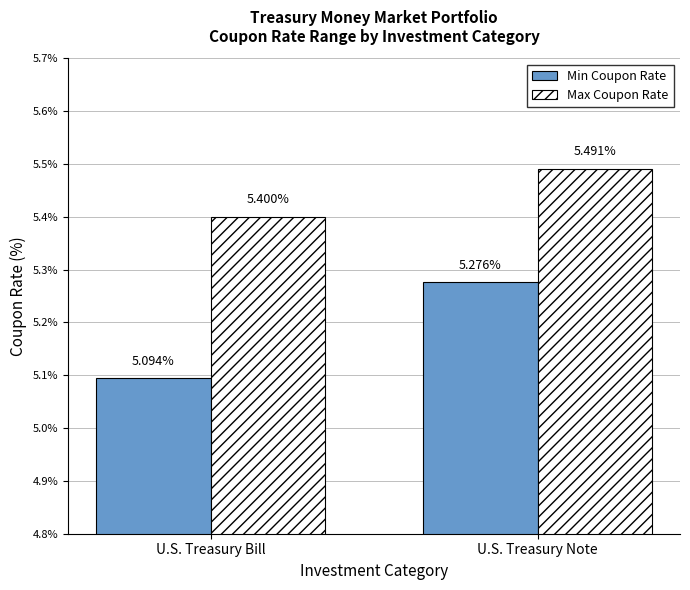

How many groups of bars are there?

2